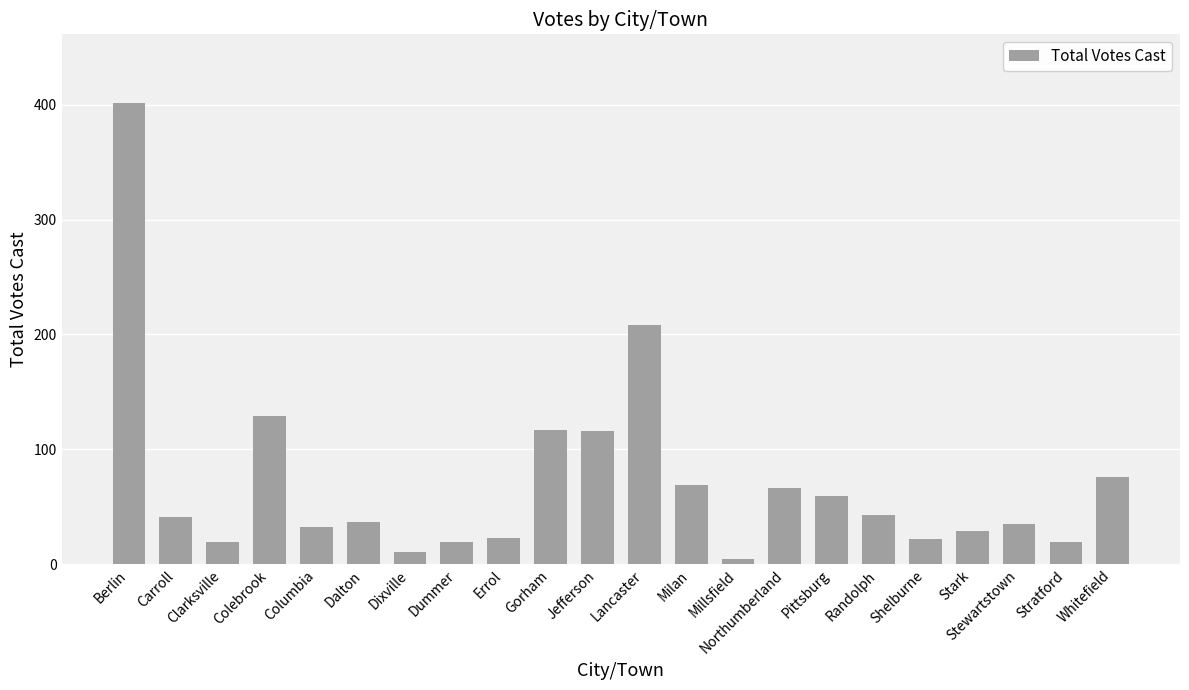

Where is the data nearest to the value 203?

Lancaster